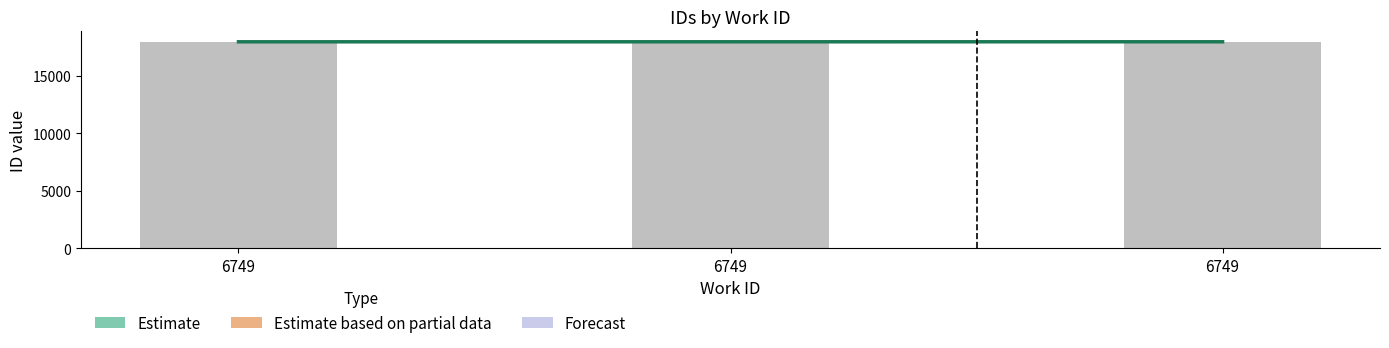

How many bars are there in total?

3